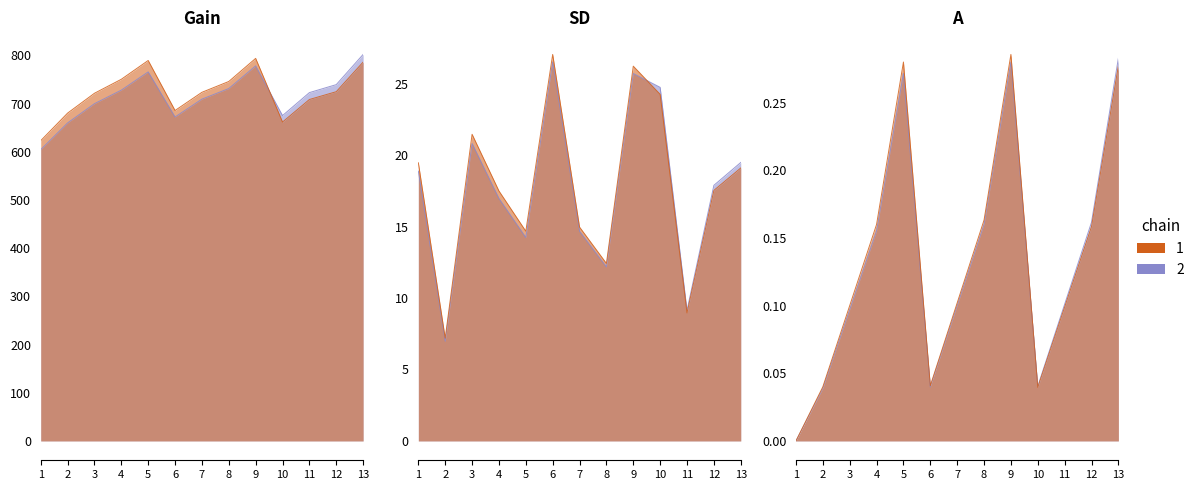

How many lines are shown in the chart?

3